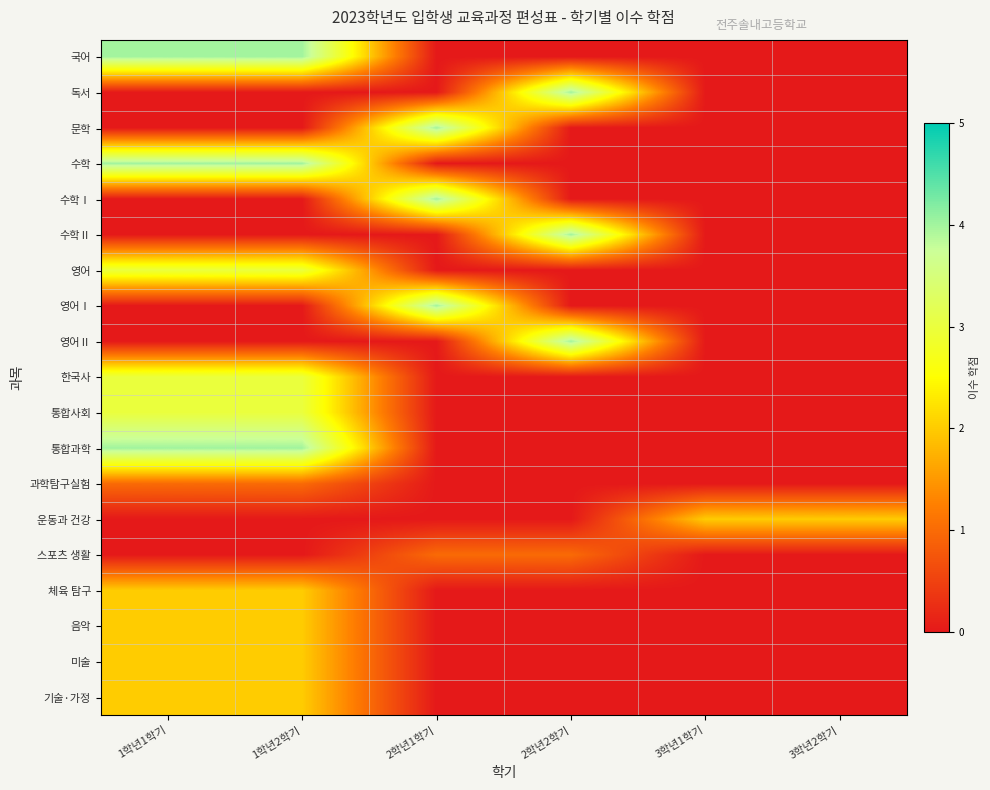

At how many categories does at least one series exceed 0?

6